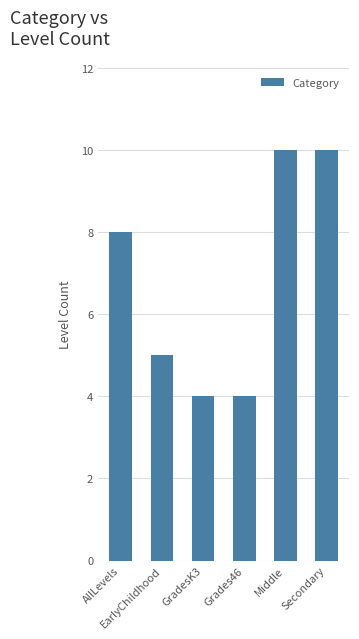

What is the change in value from EarlyChildhood to GradesK3?

-1